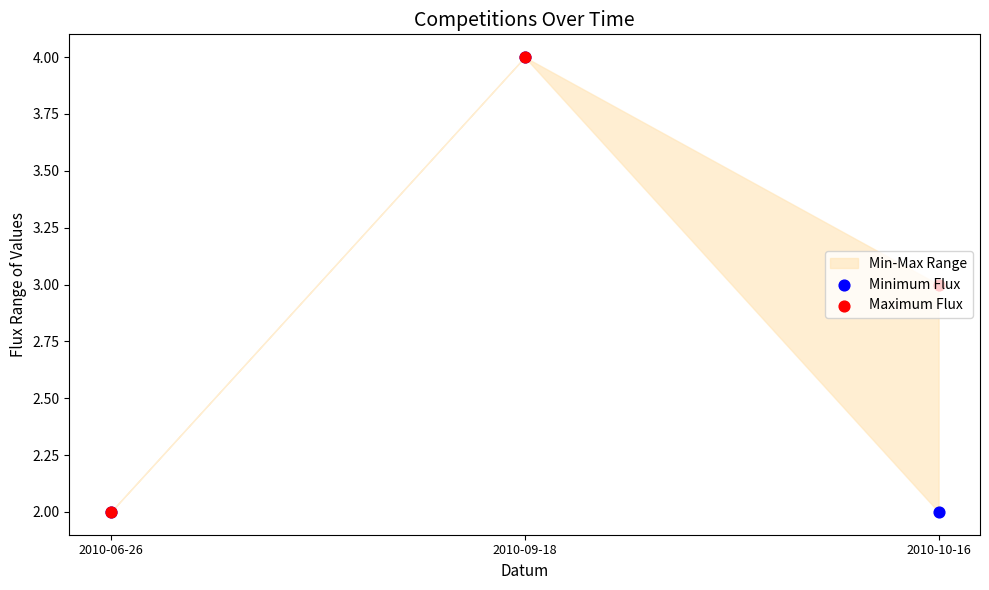

Which series reaches the maximum Y coordinate?

Minimum Flux